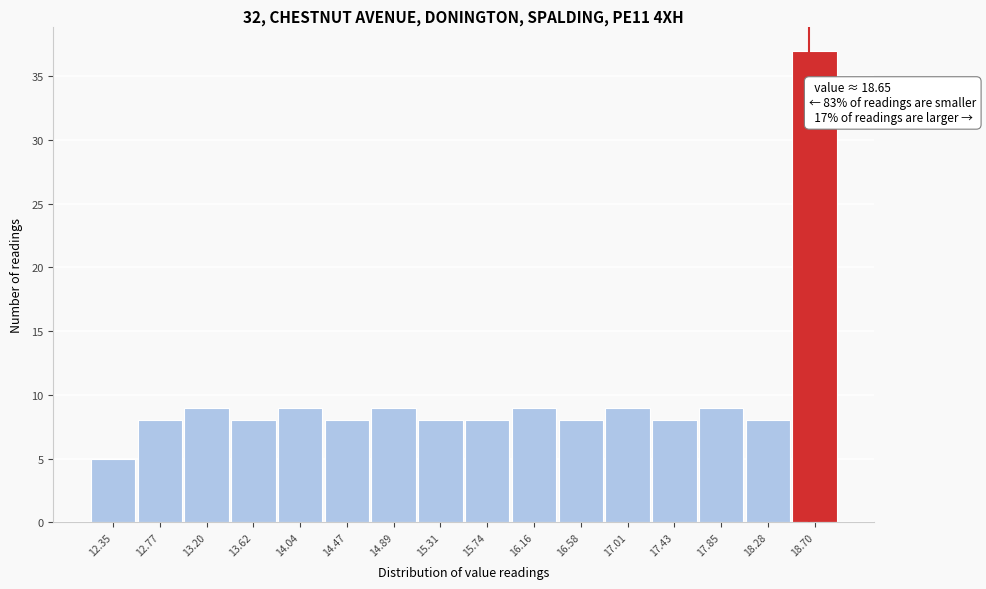

Which range on the x-axis has the tallest bar?

18.50 to 18.90